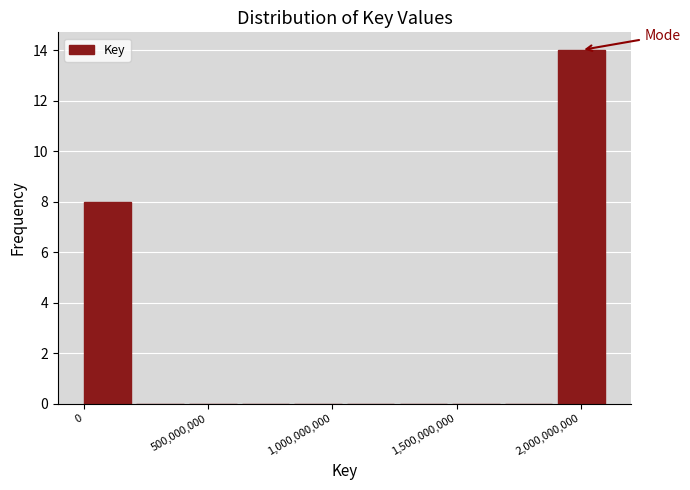

Reading left to right, transcribe this chart: for each bar, give the range it covers on the x-axis and its height. Neither the bar edges nor the heights are printed on the chart, so give them approximately, as read against the axes.

0 to 200000000: 8
200000000 to 400000000: 0
400000000 to 650000000: 0
650000000 to 850000000: 0
850000000 to 1050000000: 0
1050000000 to 1250000000: 0
1250000000 to 1500000000: 0
1500000000 to 1700000000: 0
1700000000 to 1900000000: 0
1900000000 to 2100000000: 14